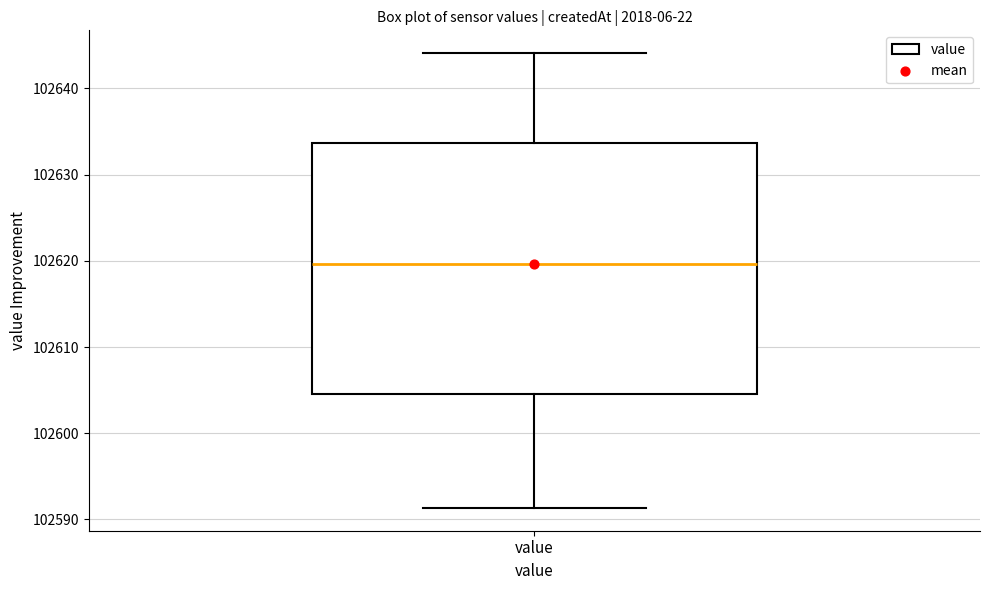

Read this box plot against the y-axis: the position of the median line, the range covered by the box, and the ends of both whiskers. The values are not printed on the chart, so give them approximately, as read against the axis.

median 102620, box 102605 to 102634, whiskers 102591 to 102644